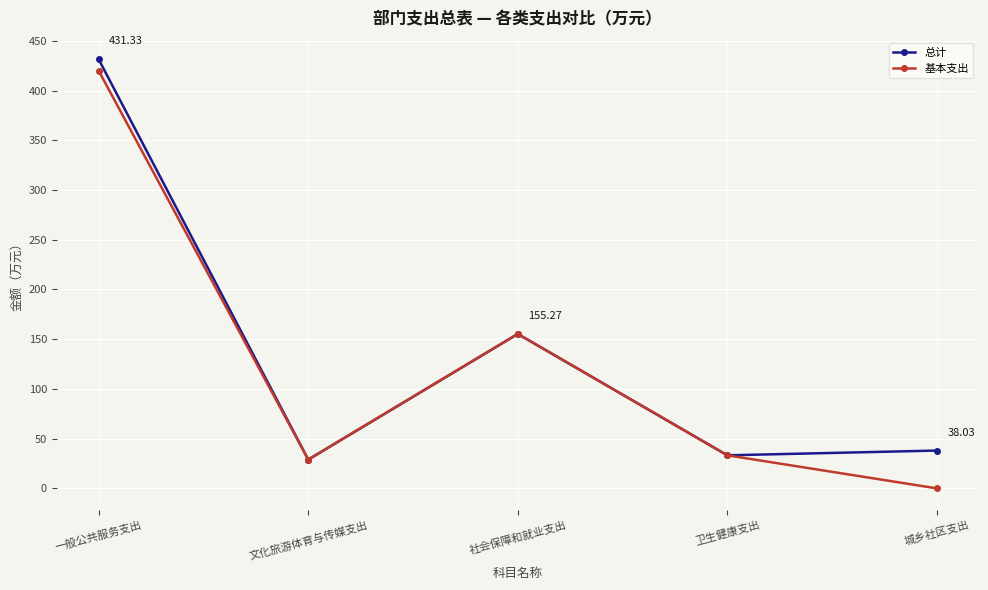

What is the label of the 1st point from the left?

一般公共服务支出